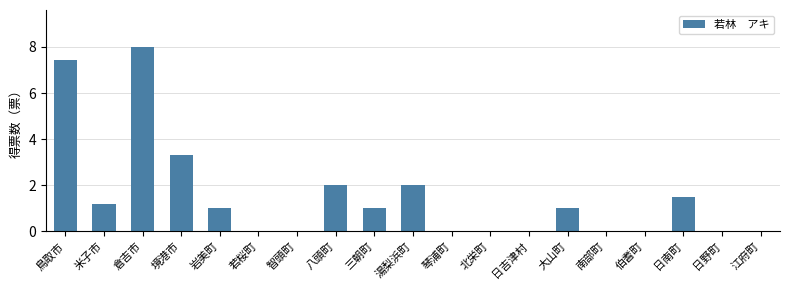

What is the sum of all values?

28.4